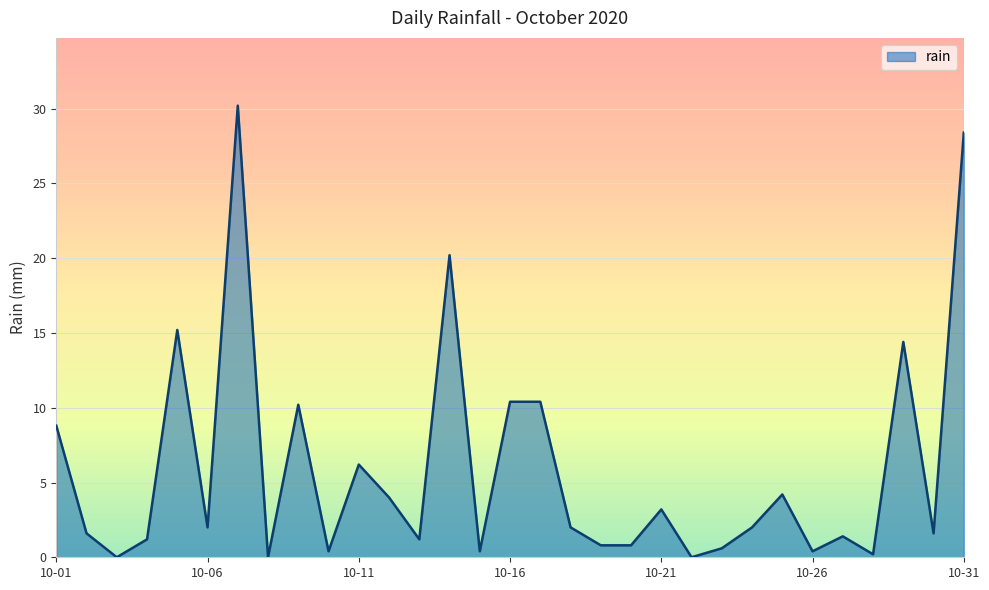

What is the greatest value displayed?

30.2